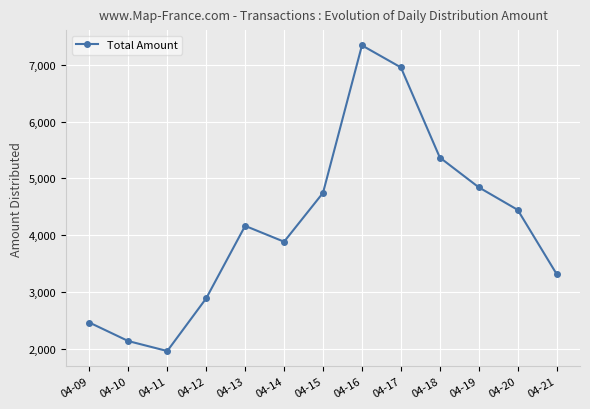

List the labels in order of value, smallest first.

04-11, 04-10, 04-09, 04-12, 04-21, 04-14, 04-13, 04-20, 04-15, 04-19, 04-18, 04-17, 04-16